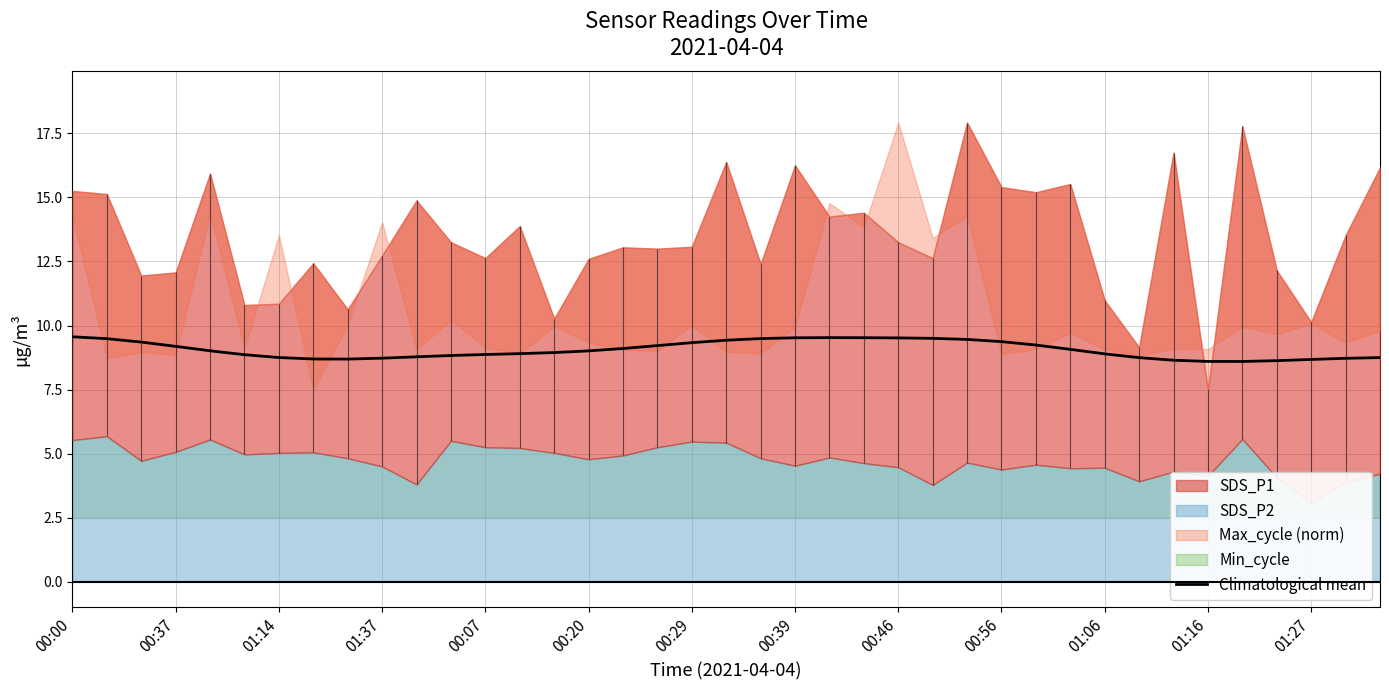

What is the average value?

9.1